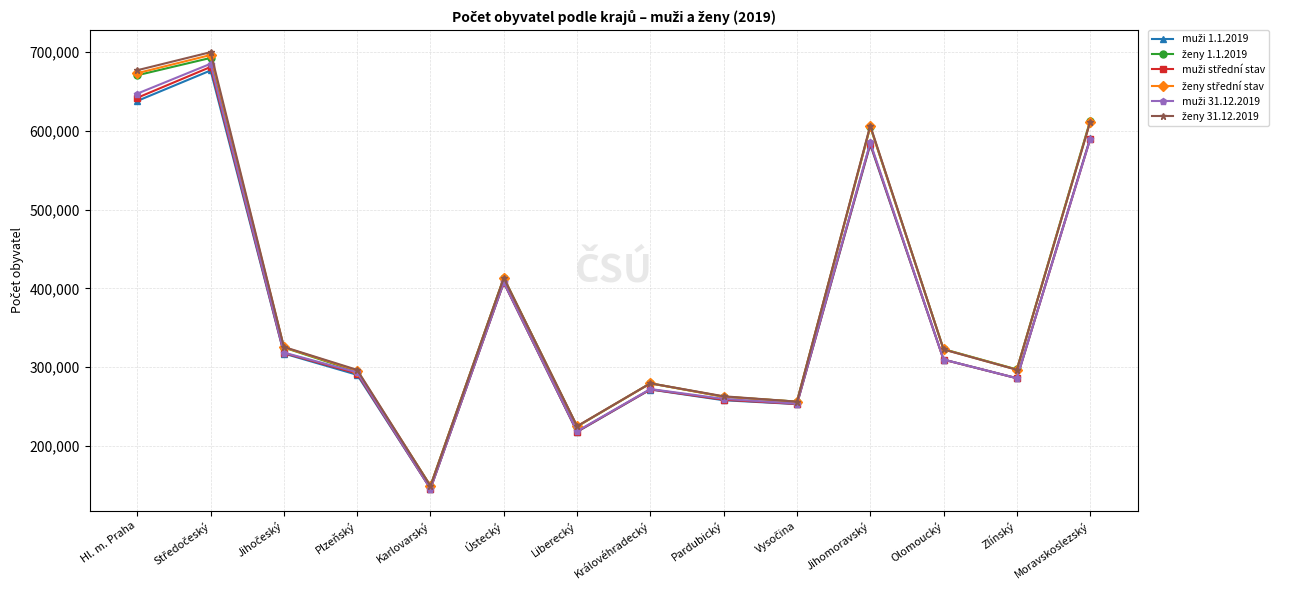

What is the spread (max minus min) of values at Zlínský?

11155